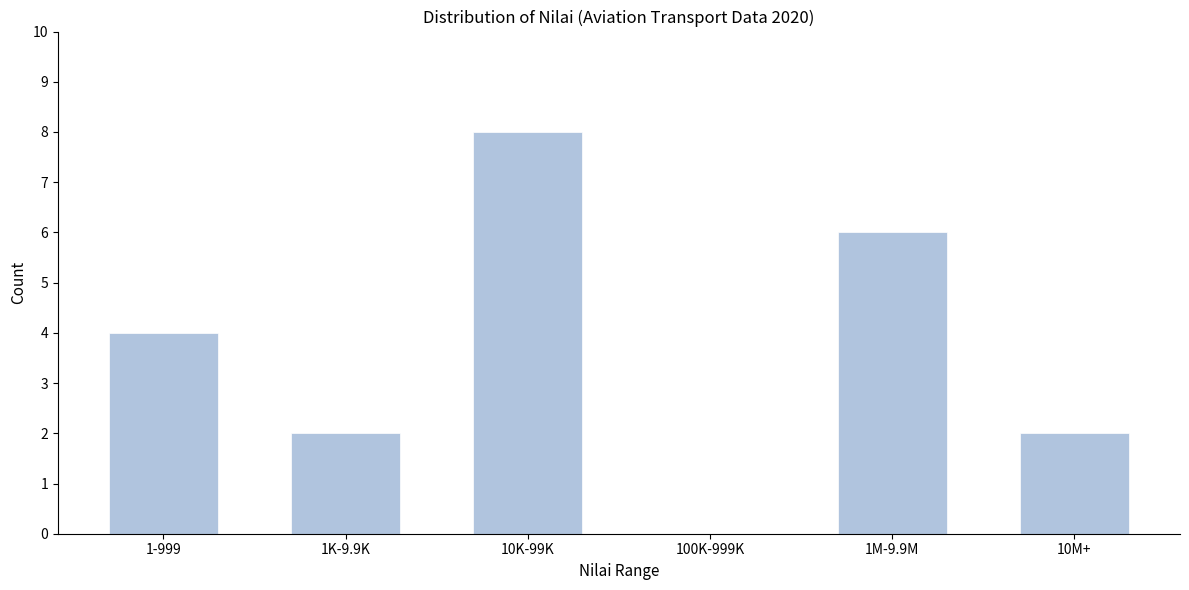

Reading left to right, transcribe all the data shown in this chart.

1-999=4	1K-9.9K=2	10K-99K=8	100K-999K=0	1M-9.9M=6	10M+=2